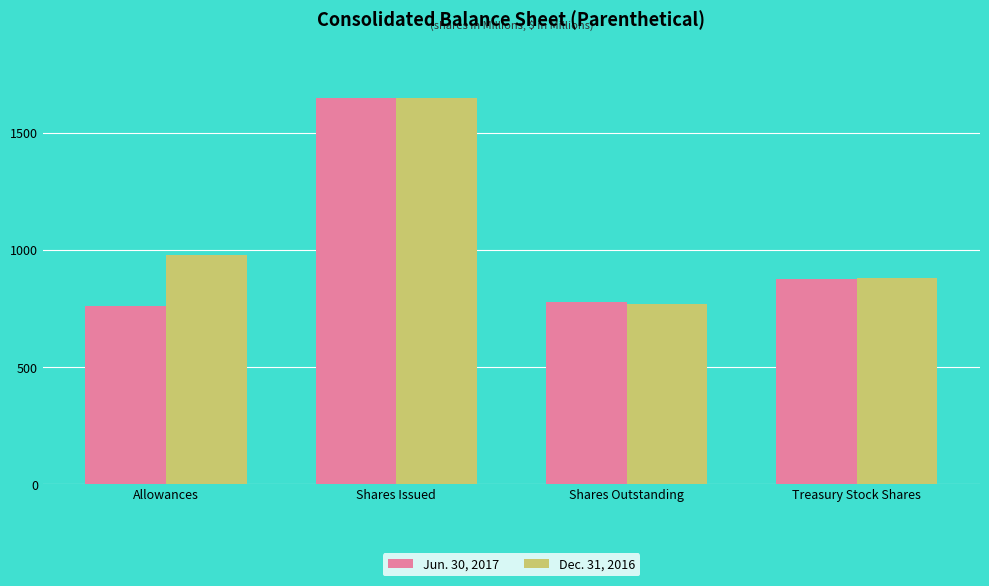

What is the average value of the Jun. 30, 2017 series?

1016